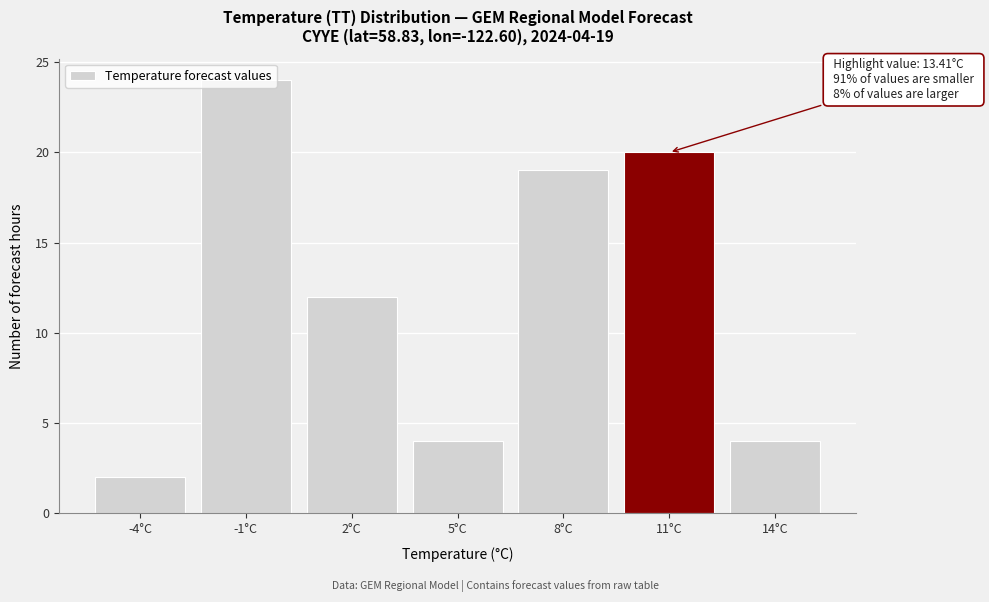

What is the label of the 4th bar from the left?

5°C